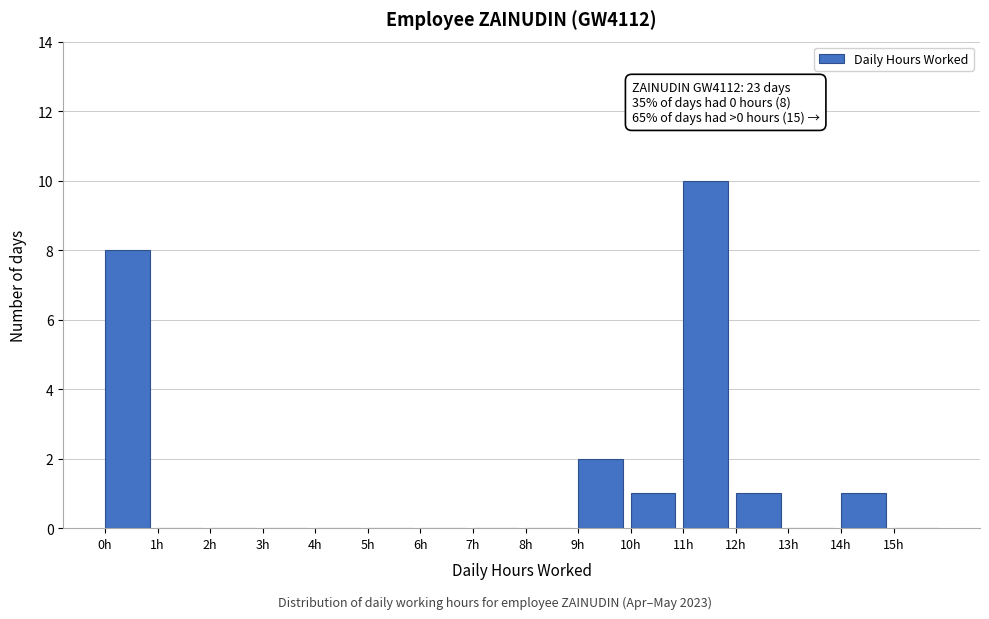

Which range on the x-axis has the tallest bar?

11 to 12